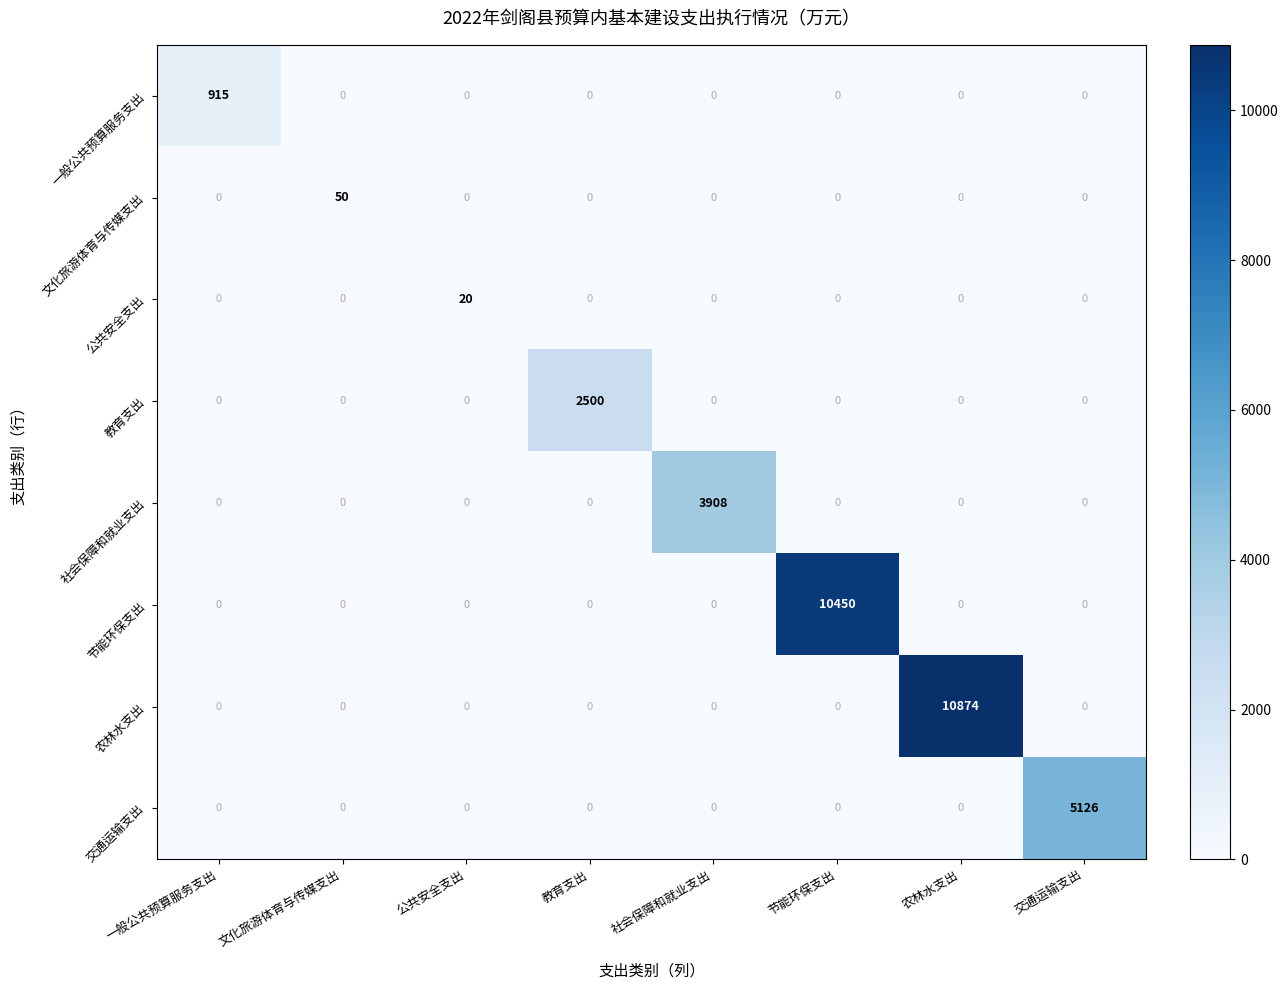

What is the greatest value displayed?

10874